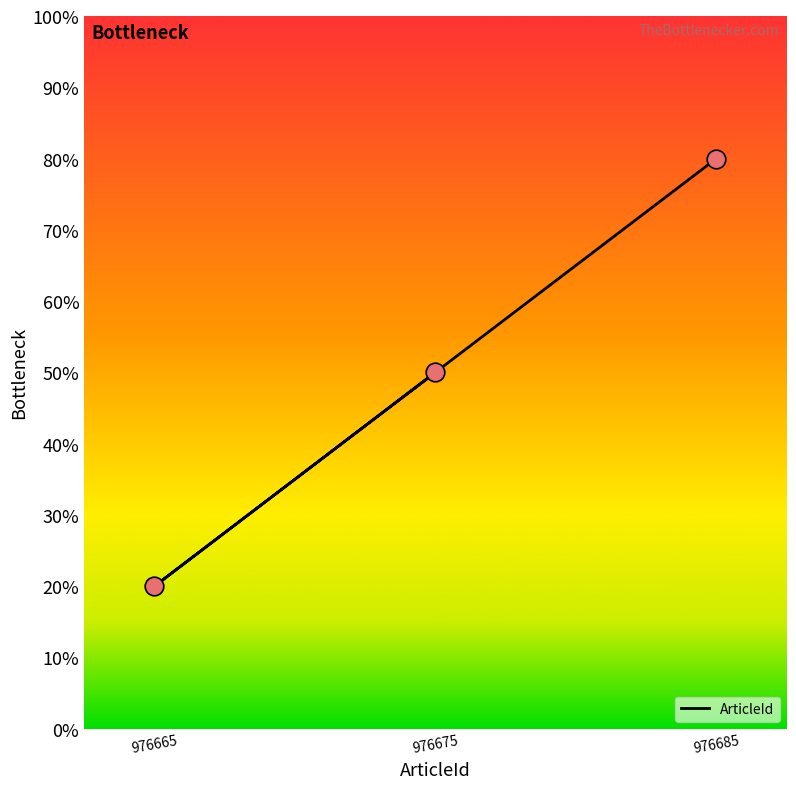

Between 976685 and 976675, which is larger?

976685